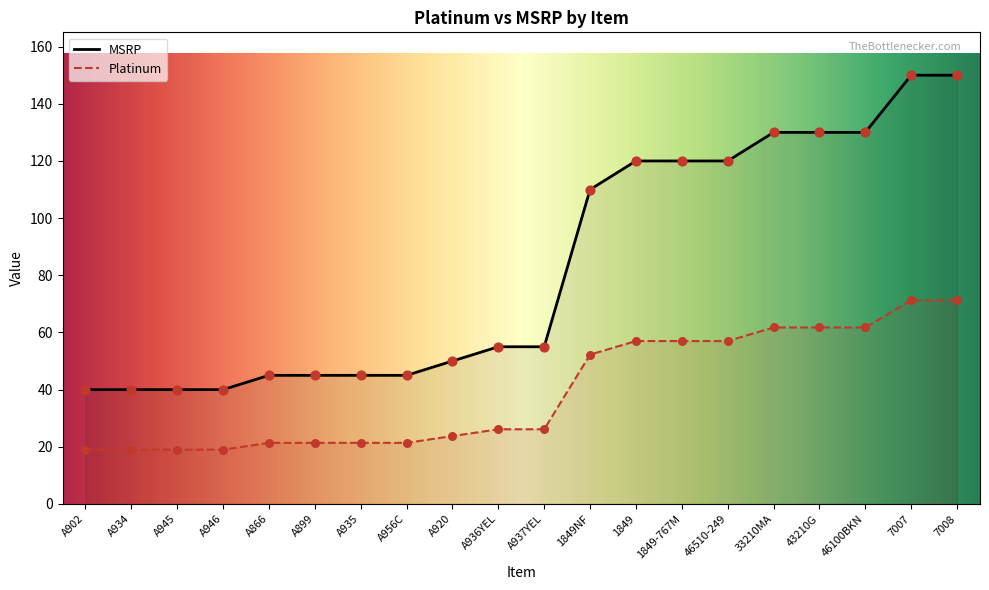

Which series has the largest Y range (max minus min)?

MSRP